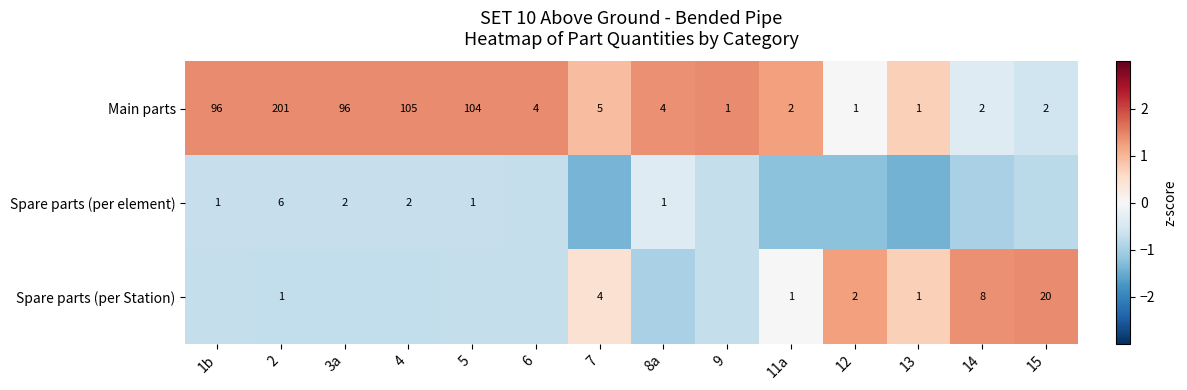

Is the value of Spare parts (per element) at 5 greater than the value of Main parts at 3a?

No